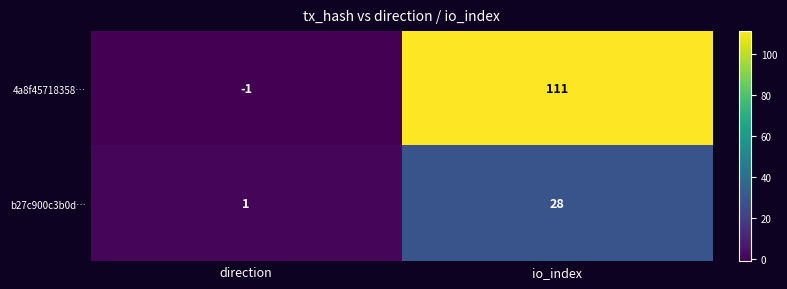

Reading left to right, list all the values displayed in this chart.

4a8f45718358…: -1	111
b27c900c3b0d…: 1	28